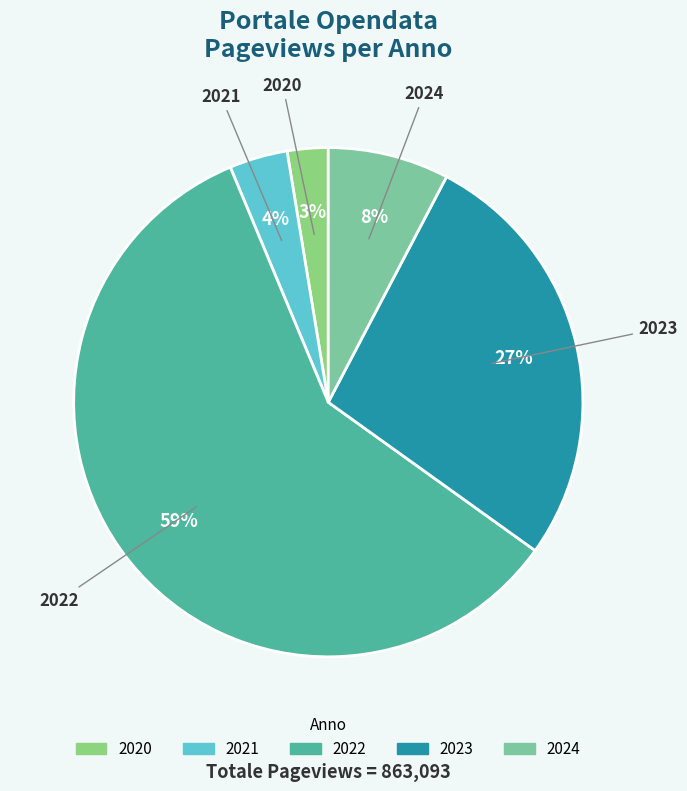

Does 2021 represent more than half of the total?

No